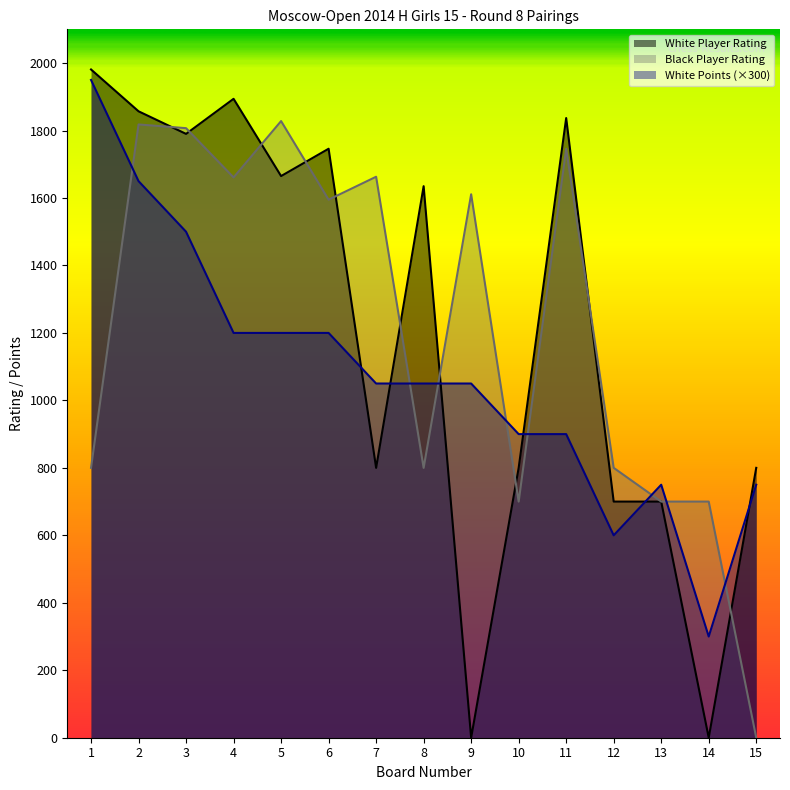

Reading left to right, what are all the values shown in this chart?

White Player Rating: 1=1981	2=1857	3=1790	4=1894	5=1665	6=1746	7=800	8=1635	9=0	10=800	11=1837	12=700	13=700	14=0	15=800
Black Player Rating: 1=800	2=1818	3=1807	4=1661	5=1828	6=1595	7=1663	8=800	9=1611	10=700	11=1746	12=800	13=700	14=700	15=0
White Points: 1=1950	2=1650	3=1500	4=1200	5=1200	6=1200	7=1050	8=1050	9=1050	10=900	11=900	12=600	13=750	14=300	15=750